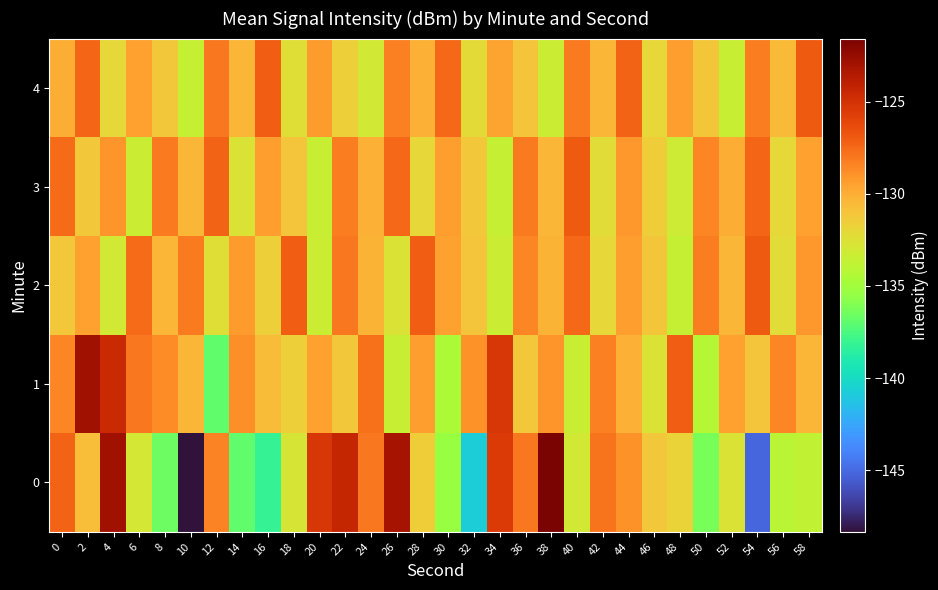

What is the smallest value displayed?

-148.4